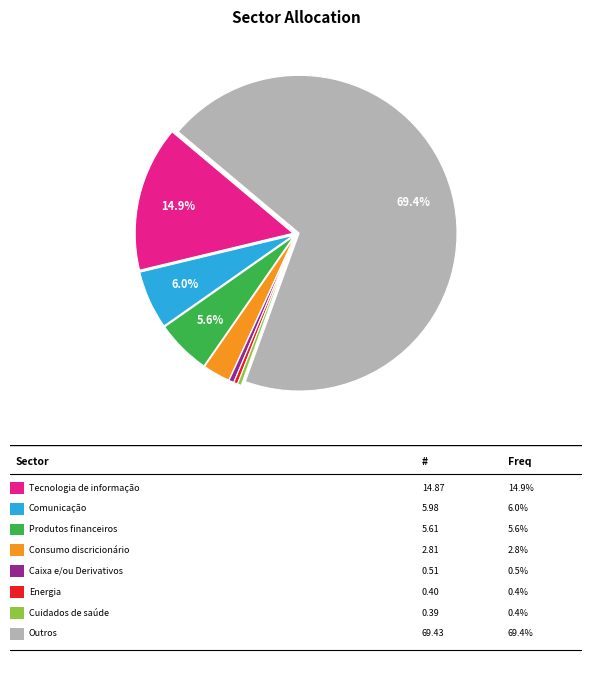

Count the number of slices in the pie.

8